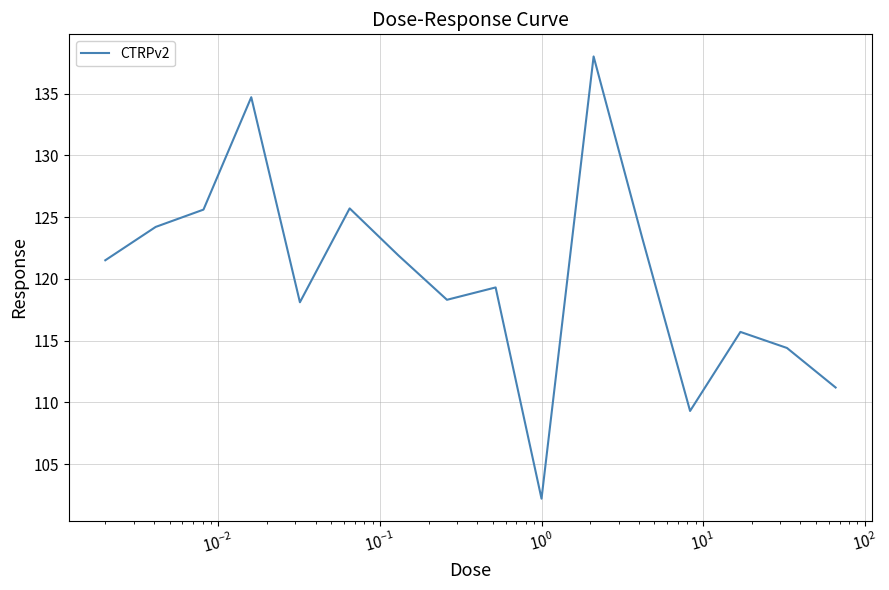

How many distinct data groups are displayed?

1